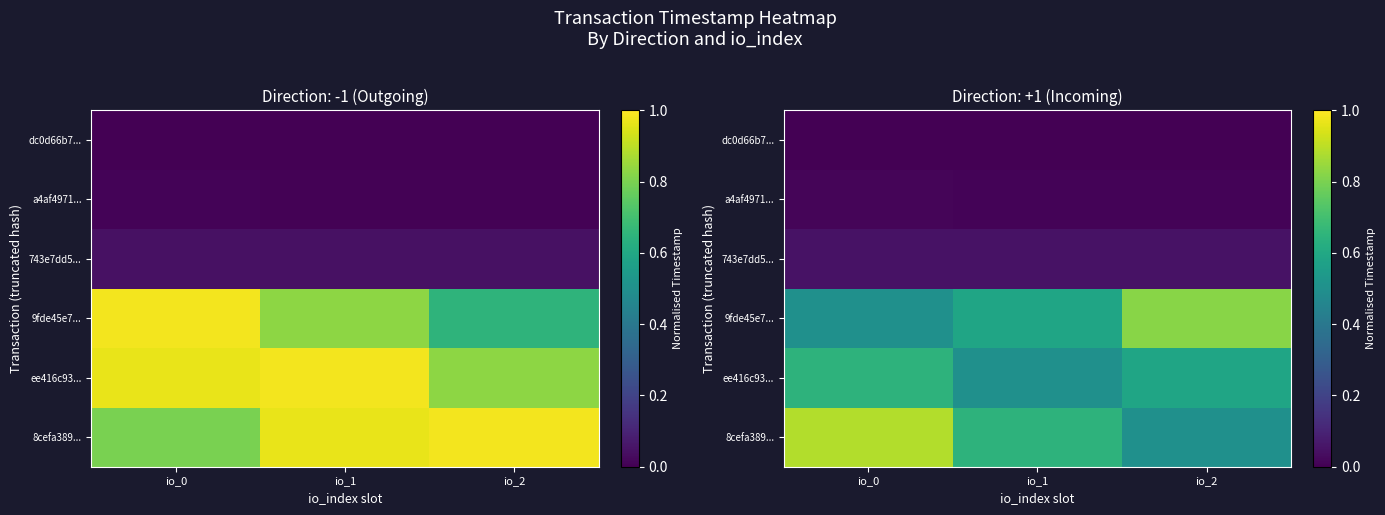

Is it true that 9fde45e7... equals 1.5 at io_2?

False